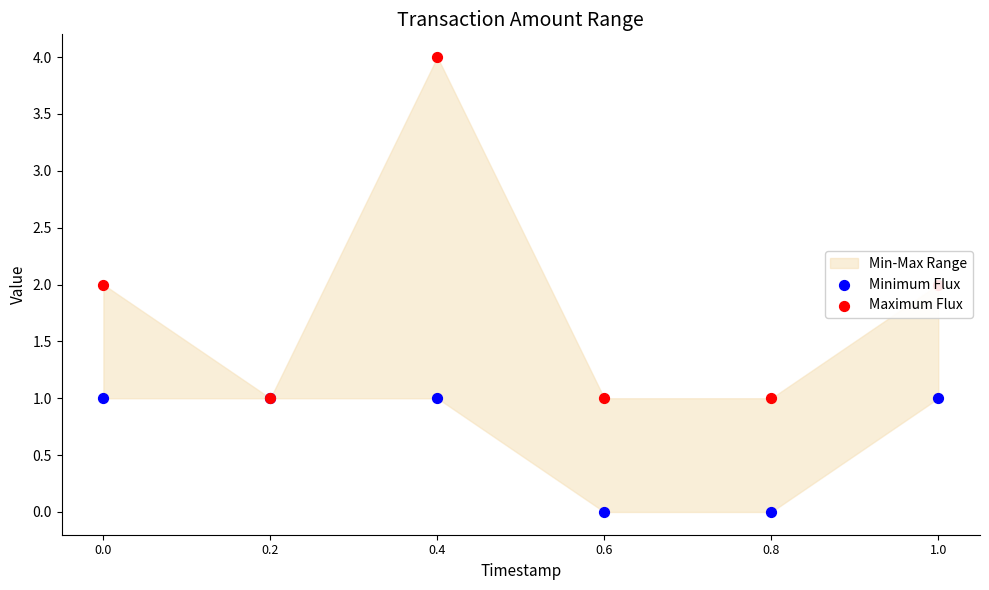

Which series contains the lowest Y value?

Minimum Flux